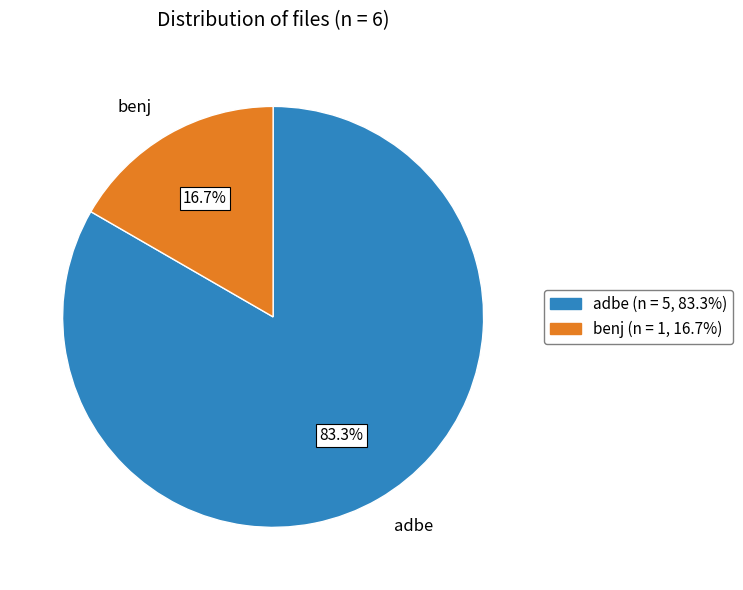

Which category has the biggest portion of the pie?

adbe